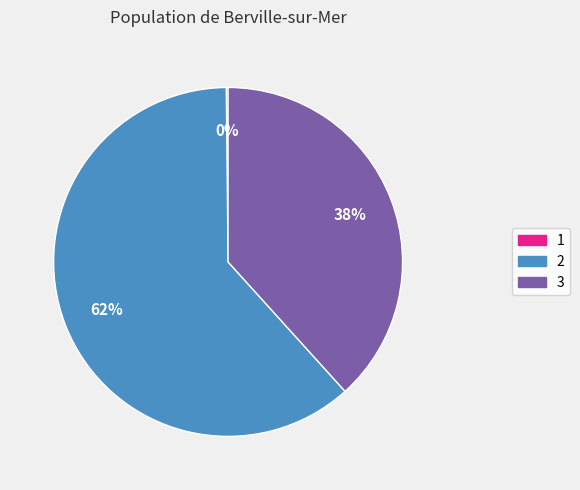

To the nearest percent, what percentage of the pie is 3?

38%